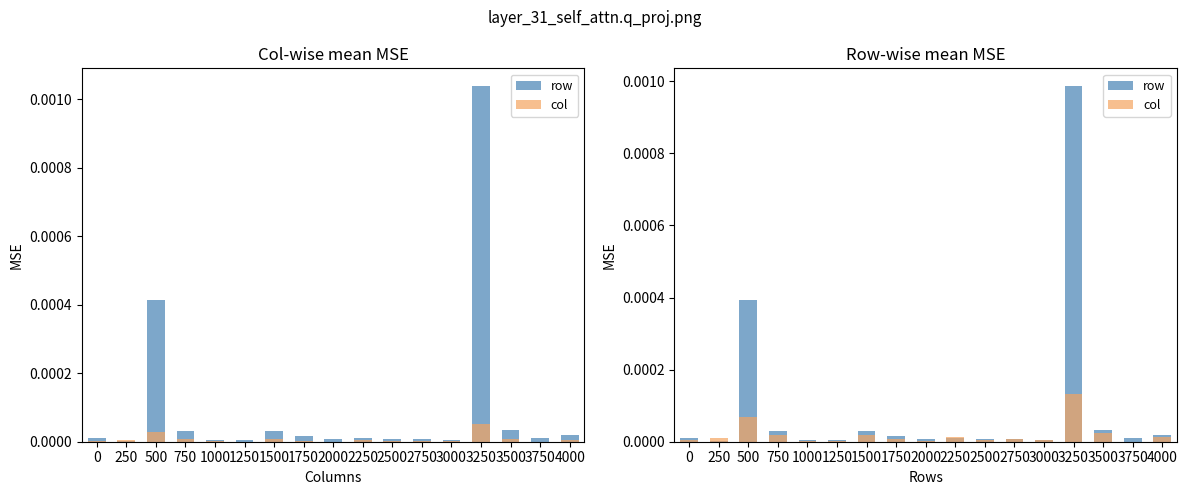

How many bars are there in total?

34